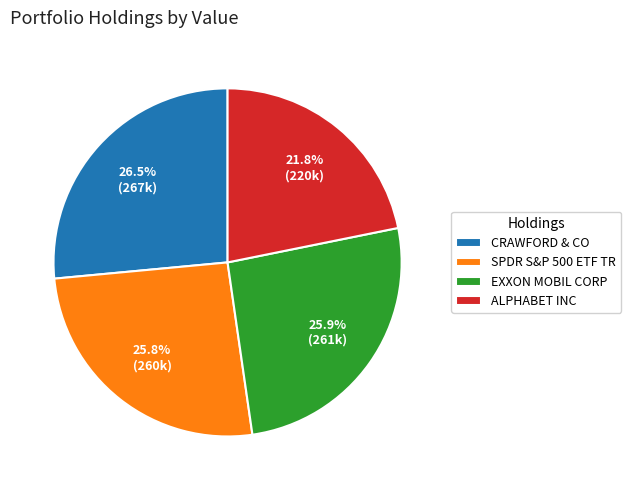

What is the ratio of the value at CRAWFORD & CO to the value at SPDR S&P 500 ETF TR?

1.0